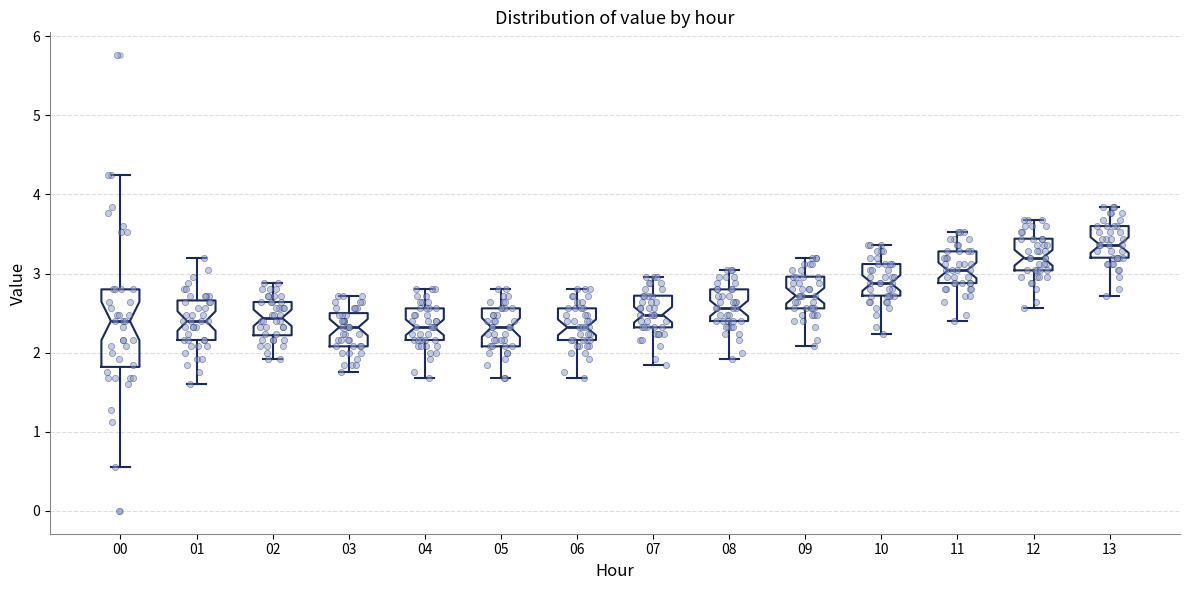

Reading left to right, read every box against the y-axis: the position of its median line, the range the box covers, and the ends of its whiskers. The values are not printed on the chart, so give them approximately, as read against the axis.

00: median 2.4, box 1.8 to 2.8, whiskers 0.6 to 4.2
01: median 2.4, box 2.2 to 2.7, whiskers 1.6 to 3.2
02: median 2.4, box 2.2 to 2.6, whiskers 1.9 to 2.9
03: median 2.3, box 2.1 to 2.5, whiskers 1.8 to 2.7
04: median 2.3, box 2.2 to 2.6, whiskers 1.7 to 2.8
05: median 2.3, box 2.1 to 2.6, whiskers 1.7 to 2.8
06: median 2.3, box 2.2 to 2.6, whiskers 1.7 to 2.8
07: median 2.5, box 2.3 to 2.7, whiskers 1.8 to 3.0
08: median 2.6, box 2.4 to 2.8, whiskers 1.9 to 3.0
09: median 2.7, box 2.6 to 3.0, whiskers 2.1 to 3.2
10: median 2.9, box 2.7 to 3.1, whiskers 2.2 to 3.4
11: median 3.0, box 2.9 to 3.3, whiskers 2.4 to 3.5
12: median 3.2, box 3.0 to 3.4, whiskers 2.6 to 3.7
13: median 3.4, box 3.2 to 3.6, whiskers 2.7 to 3.8